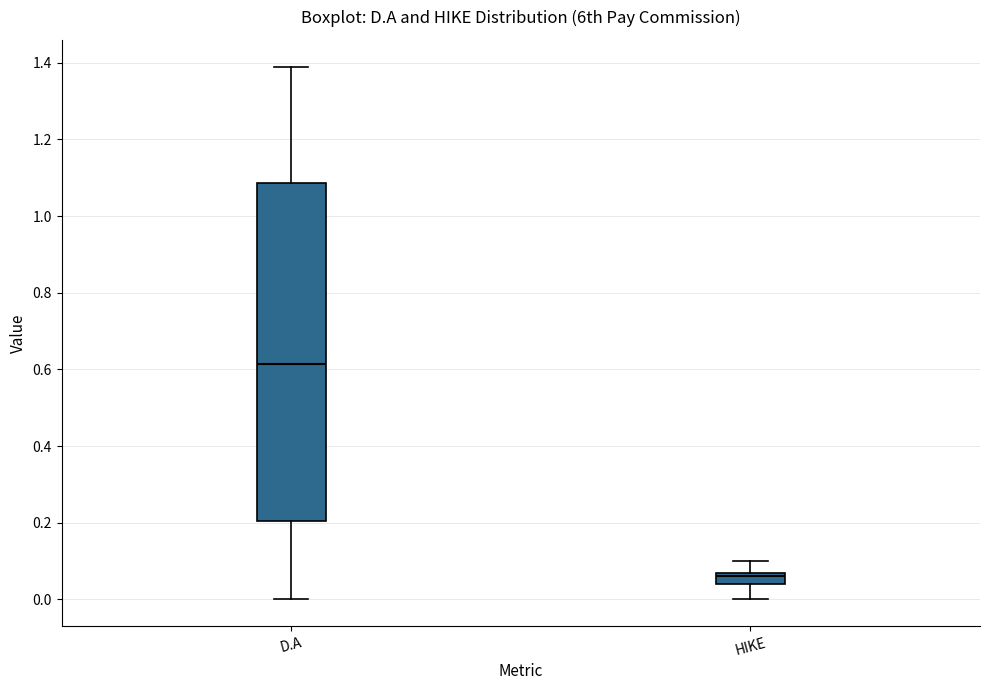

Reading left to right, read every box against the y-axis: the position of its median line, the range the box covers, and the ends of its whiskers. The values are not printed on the chart, so give them approximately, as read against the axis.

D.A: median 0.62, box 0.20 to 1.08, whiskers 0.00 to 1.40
HIKE: median 0.06, box 0.04 to 0.08, whiskers 0.00 to 0.10